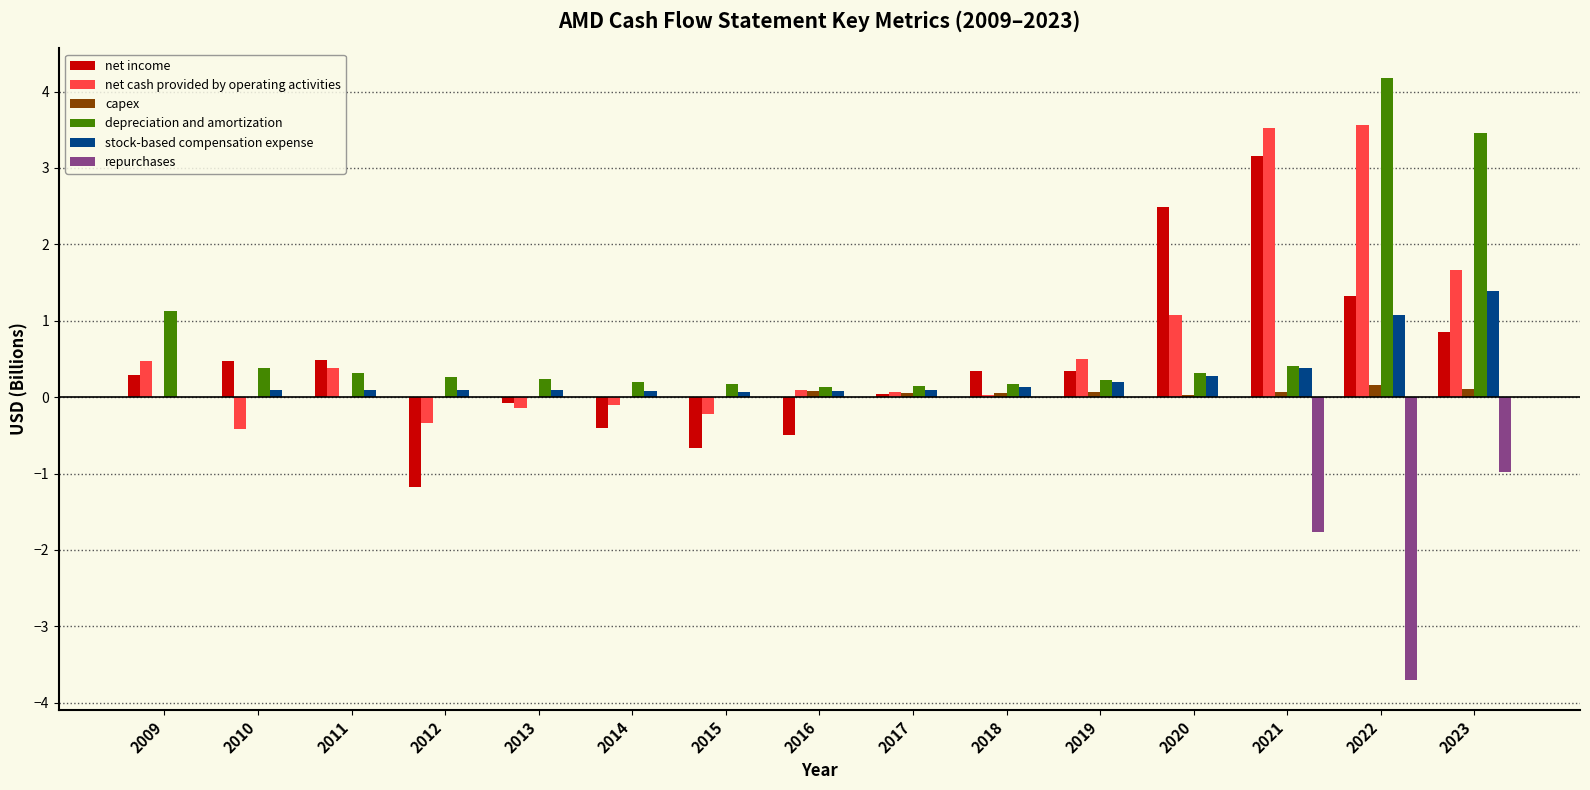

How many categories are shown in the chart?

15